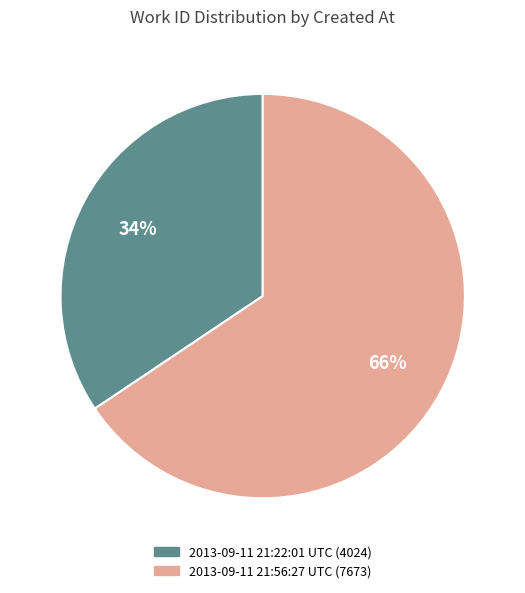

How many slices are in this pie chart?

2